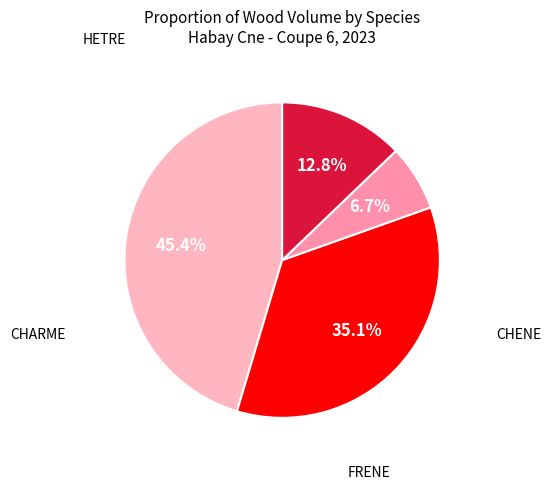

How many segments does this pie chart have?

4